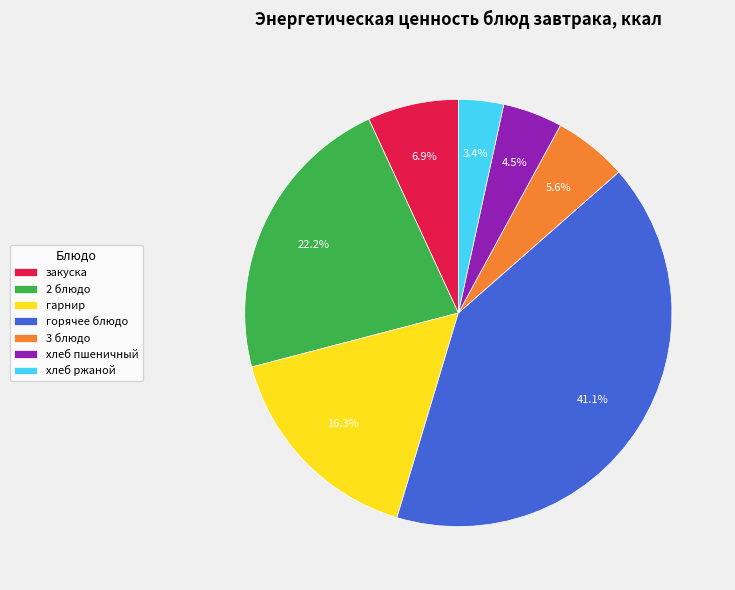

To the nearest percent, what is the average slice percentage?

14%